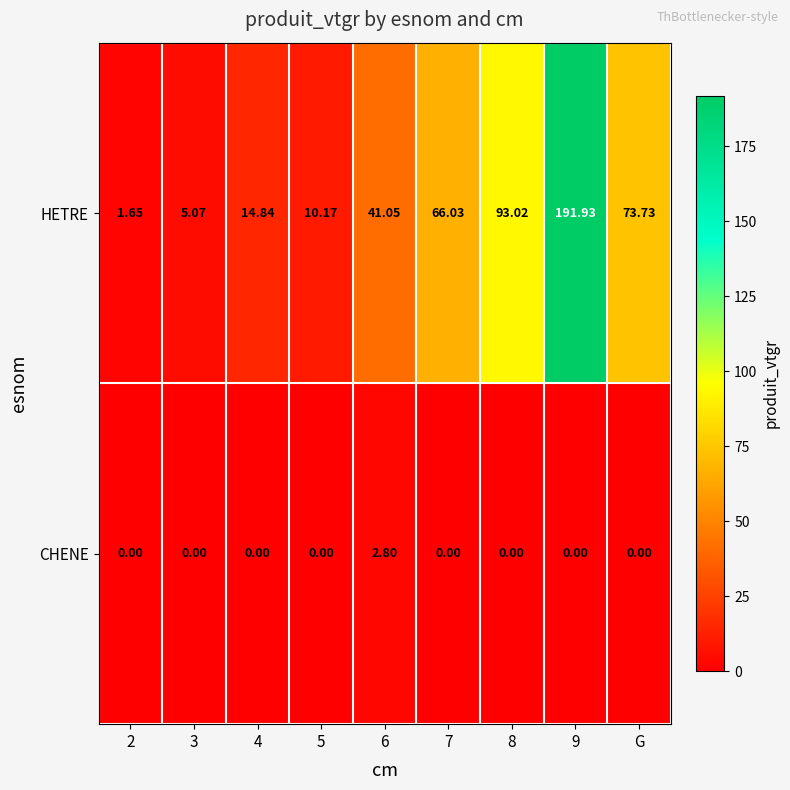

List the series in order of their overall mean, highest first.

HETRE, CHENE